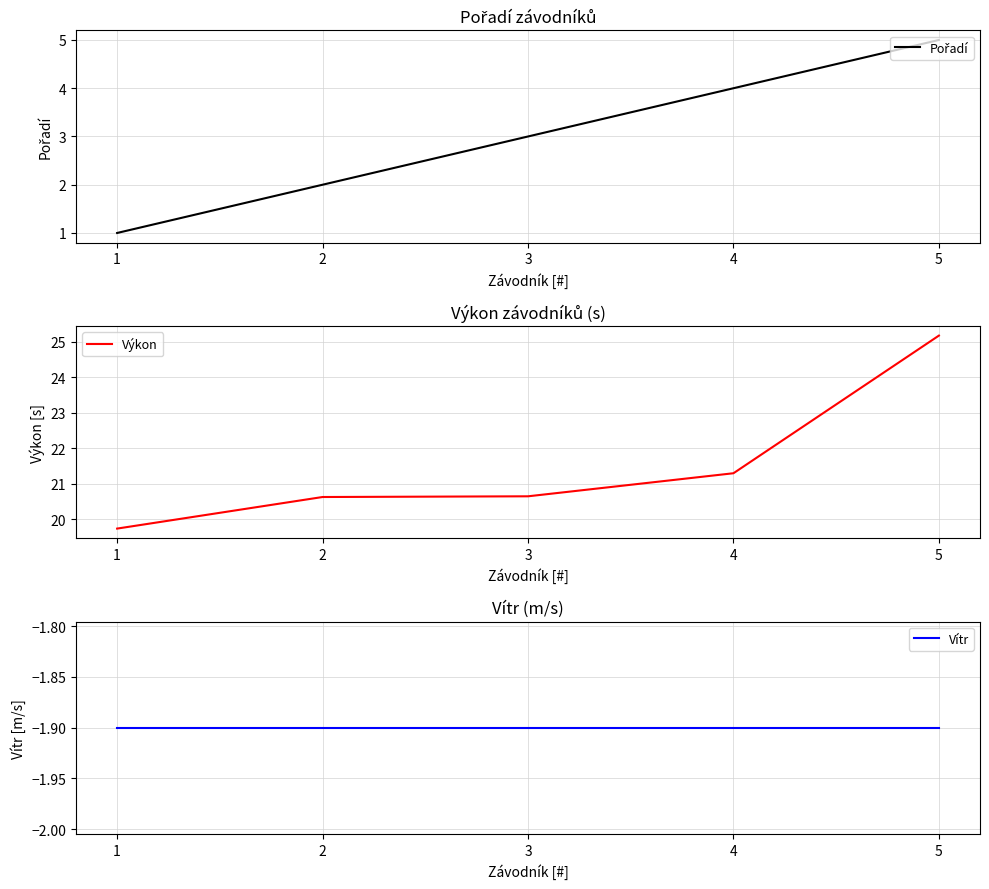

Is the value of Pořadí at 3 greater than the value of Výkon at 5?

No